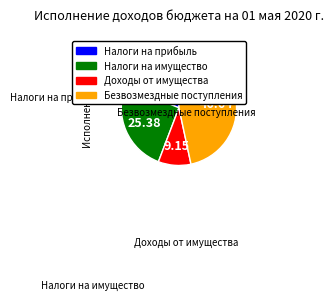

Is there a majority slice in this chart?

No